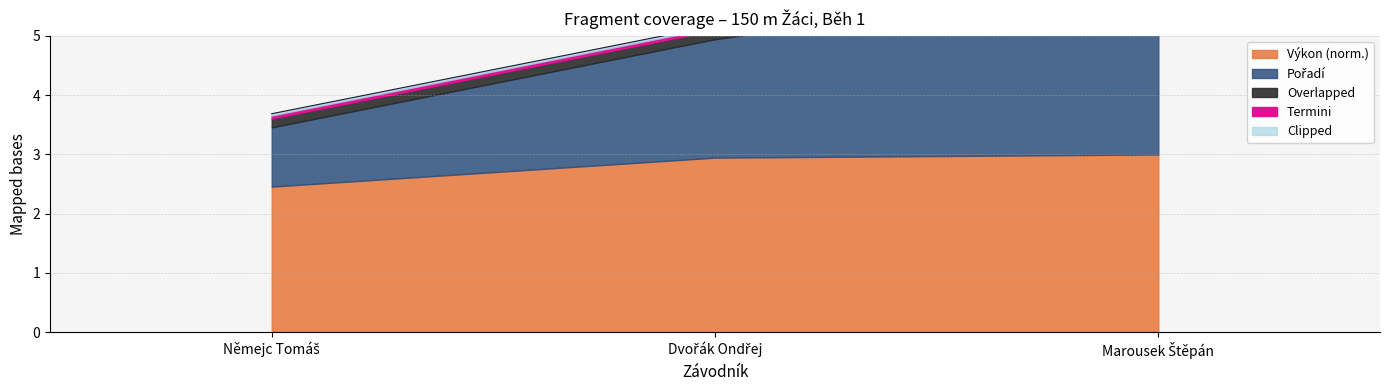

Where is the data nearest to the value 4?

Němejc Tomáš